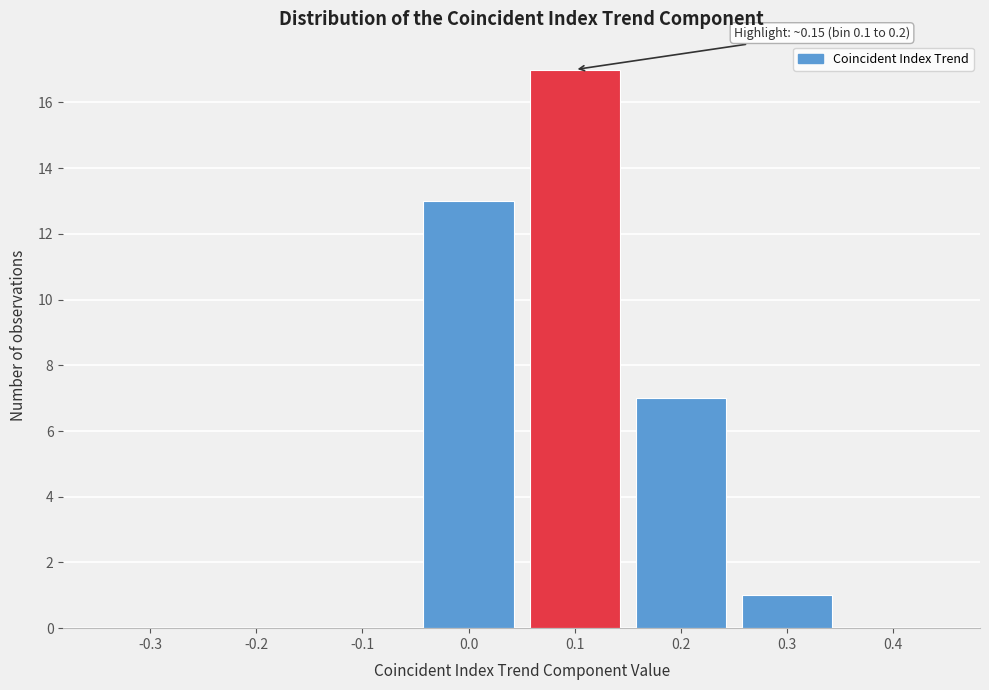

Reading left to right, extract all data points from this chart.

-0.3=0	-0.2=0	-0.1=0	0.0=13	0.1=17	0.2=7	0.3=1	0.4=0